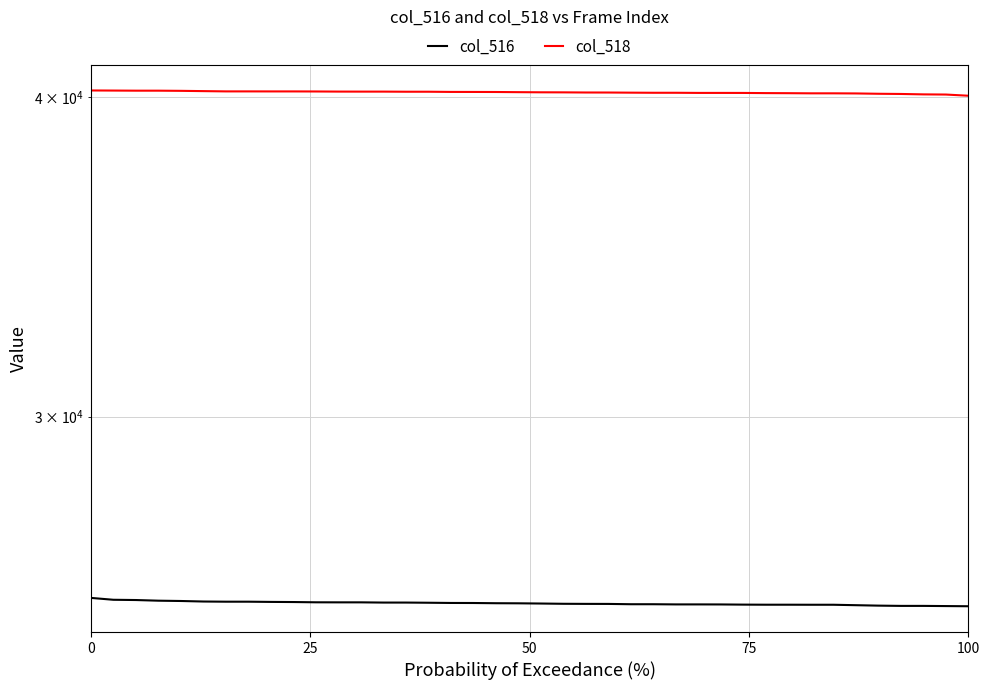

True or false: col_516 has a value of 25373 at 11.

True